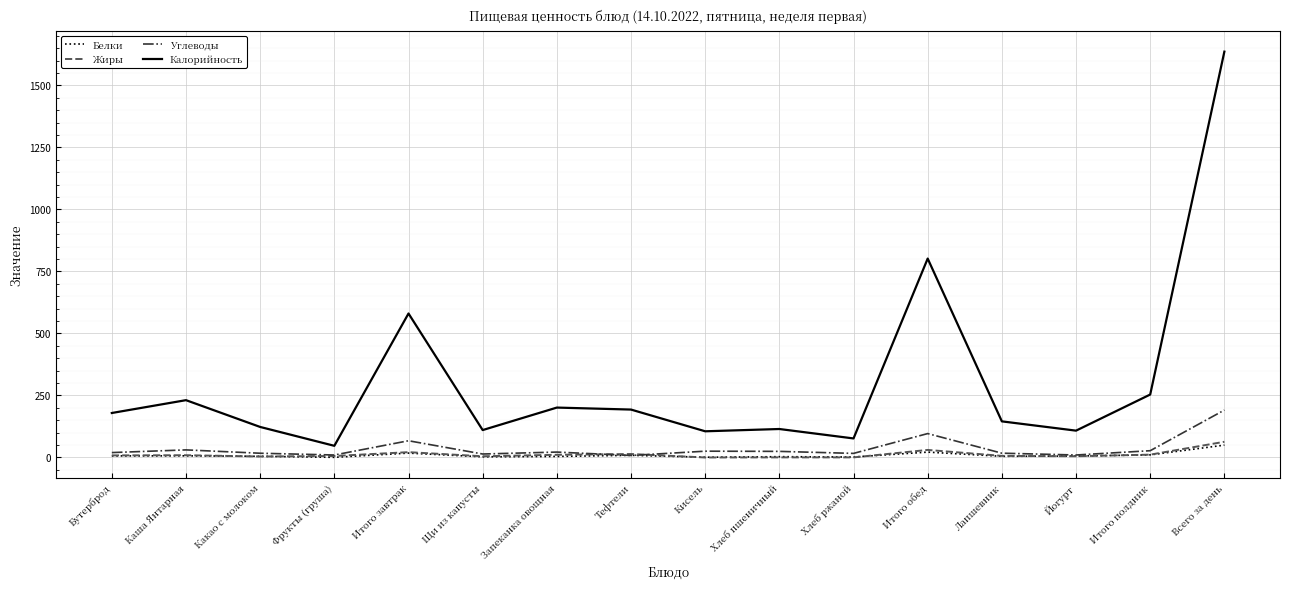

Between Бутерброд and Каша Янтарная, which series saw the biggest shift?

Калорийность